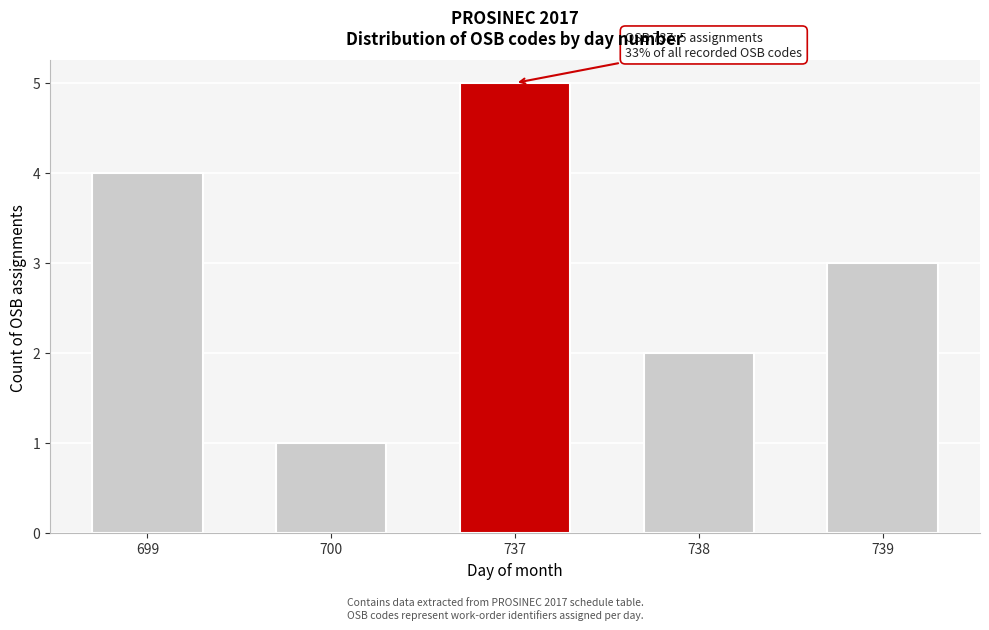

Reading left to right, transcribe all the data shown in this chart.

699=4	700=1	737=5	738=2	739=3